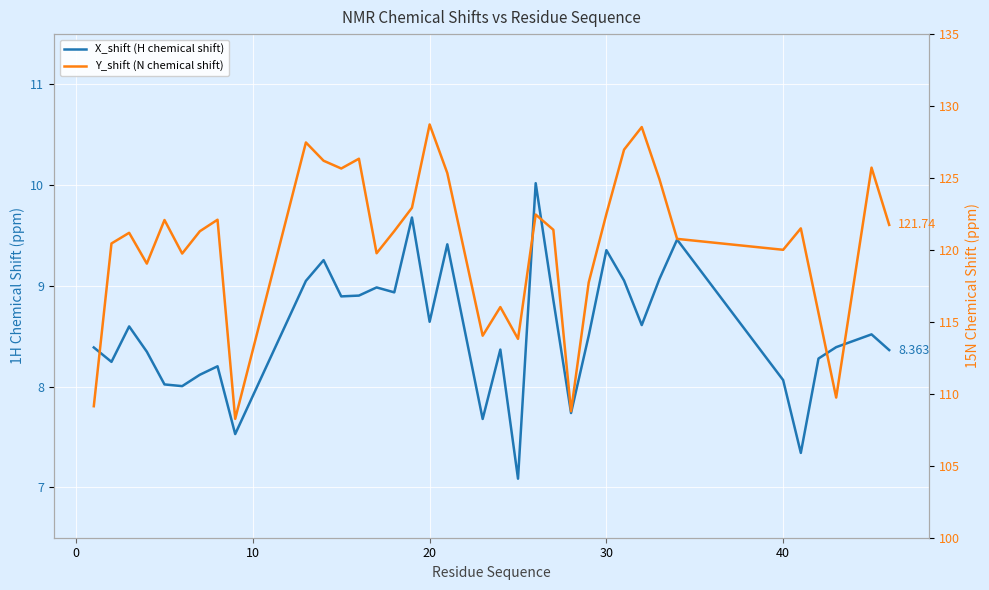

Rank the series by their average value, from lowest to highest.

X_shift (H chemical shift), Y_shift (N chemical shift)